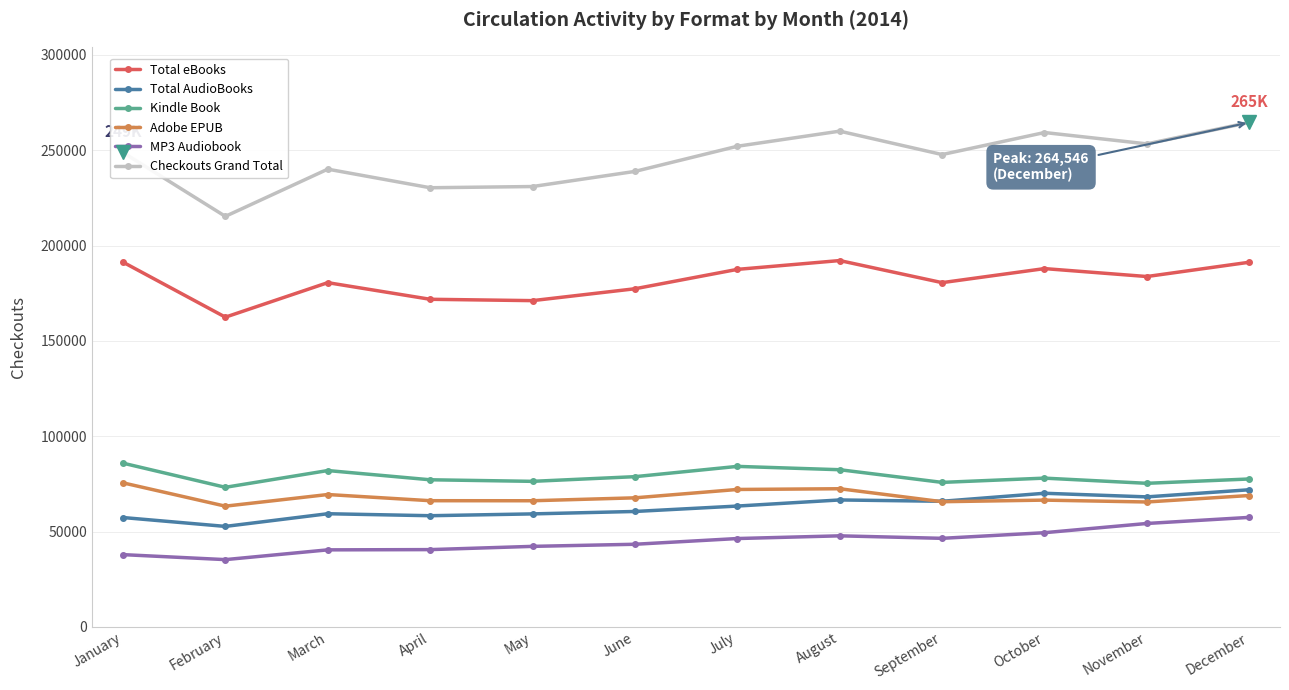

At May, list the series in order from smallest to largest.

MP3 Audiobook, Total AudioBooks, Adobe EPUB, Kindle Book, Total eBooks, Checkouts Grand Total